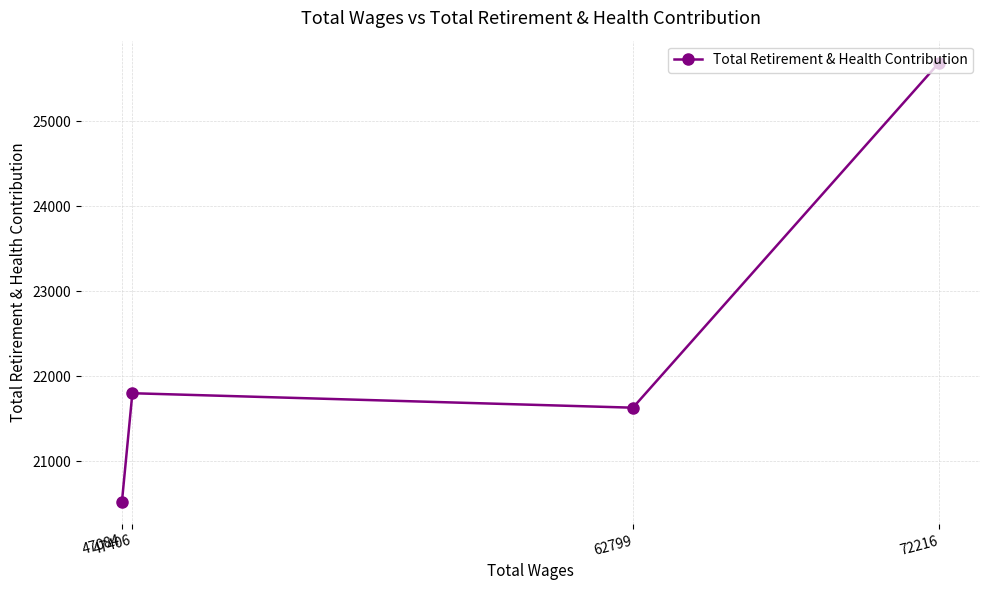

List the labels in order of value, smallest first.

47084, 62799, 47406, 72216